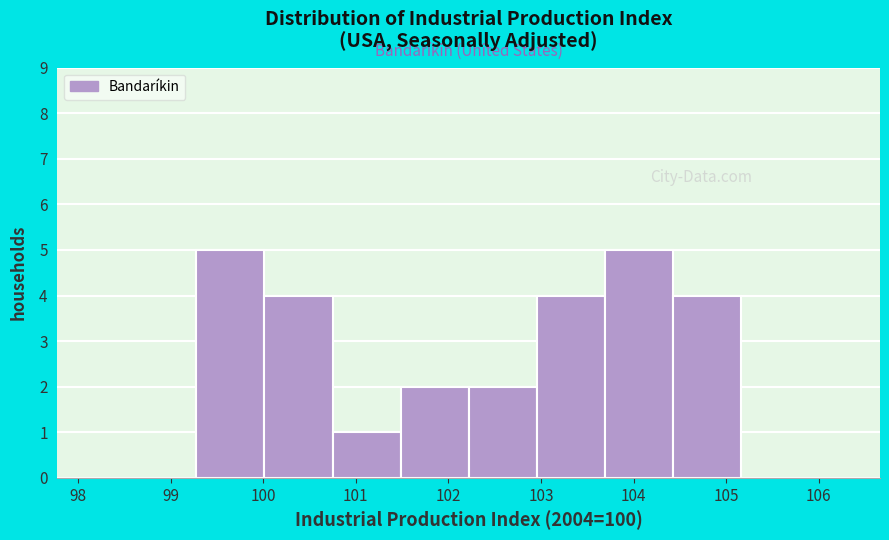

How tall is the bar that spans 104.4 to 105.2 on the x-axis? Neither the bar edges nor the heights are printed on the chart, so give them approximately, as read against the axes.

4